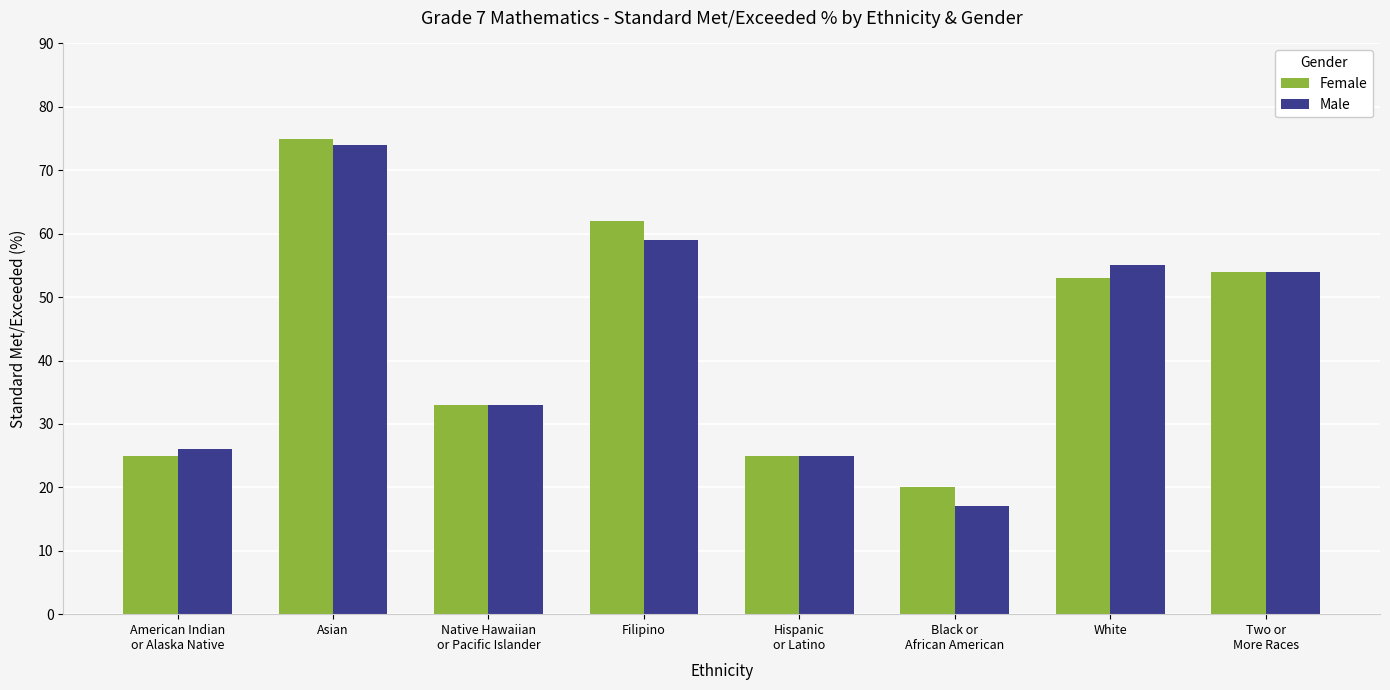

Are the bars grouped side by side (vs. stacked)?

Yes